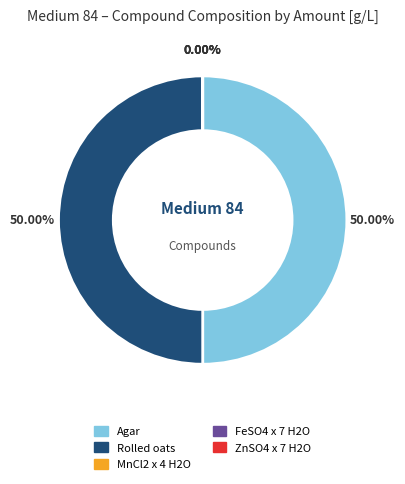

Rank the categories by value from lowest to highest.

MnCl2 x 4 H2O, FeSO4 x 7 H2O, ZnSO4 x 7 H2O, Agar, Rolled oats